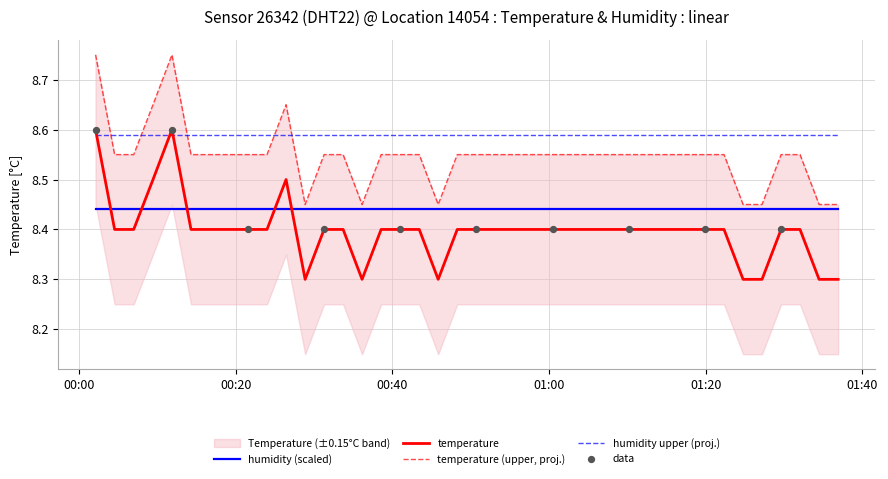

What is the ratio of the value at 2023-04-25T00:28:52 to the value at 2023-04-25T01:24:46?

1.0